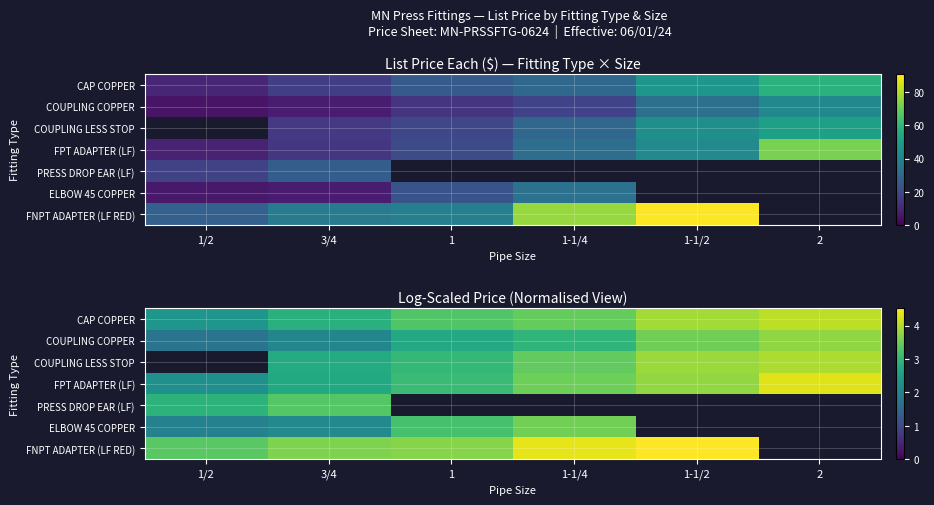

What is the average value of the COUPLING LESS STOP series?

2.8